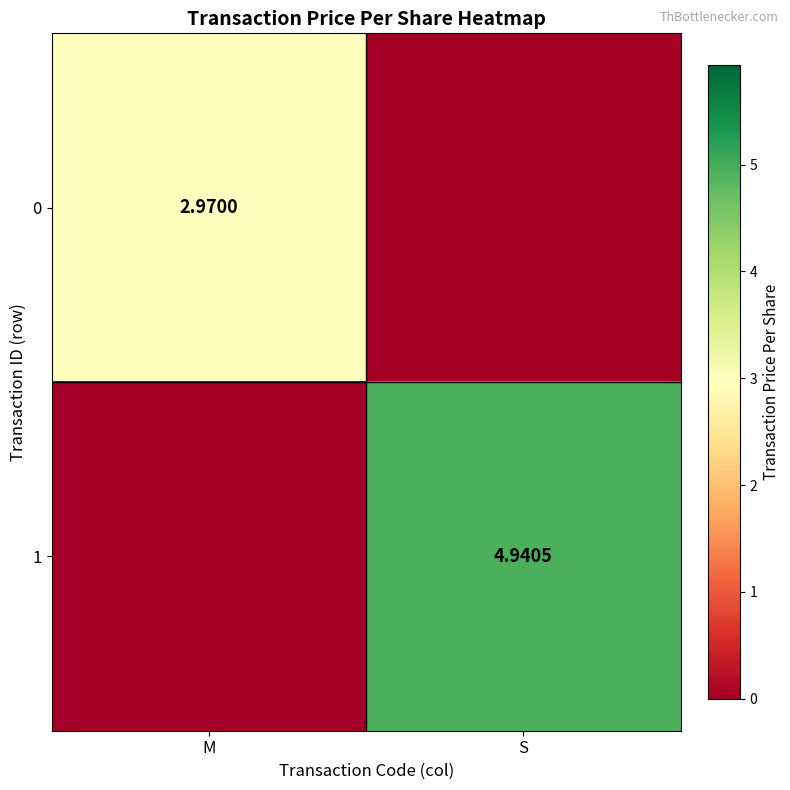

Between S and M, which is larger?

M